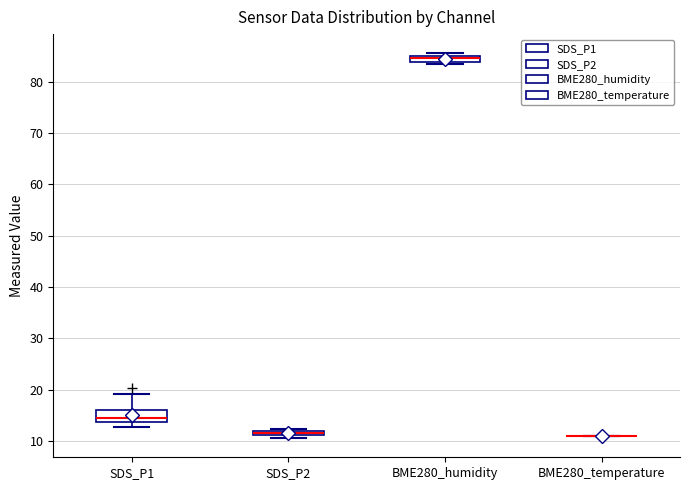

Which box is the tallest, from its lower edge to its upper edge?

SDS_P1